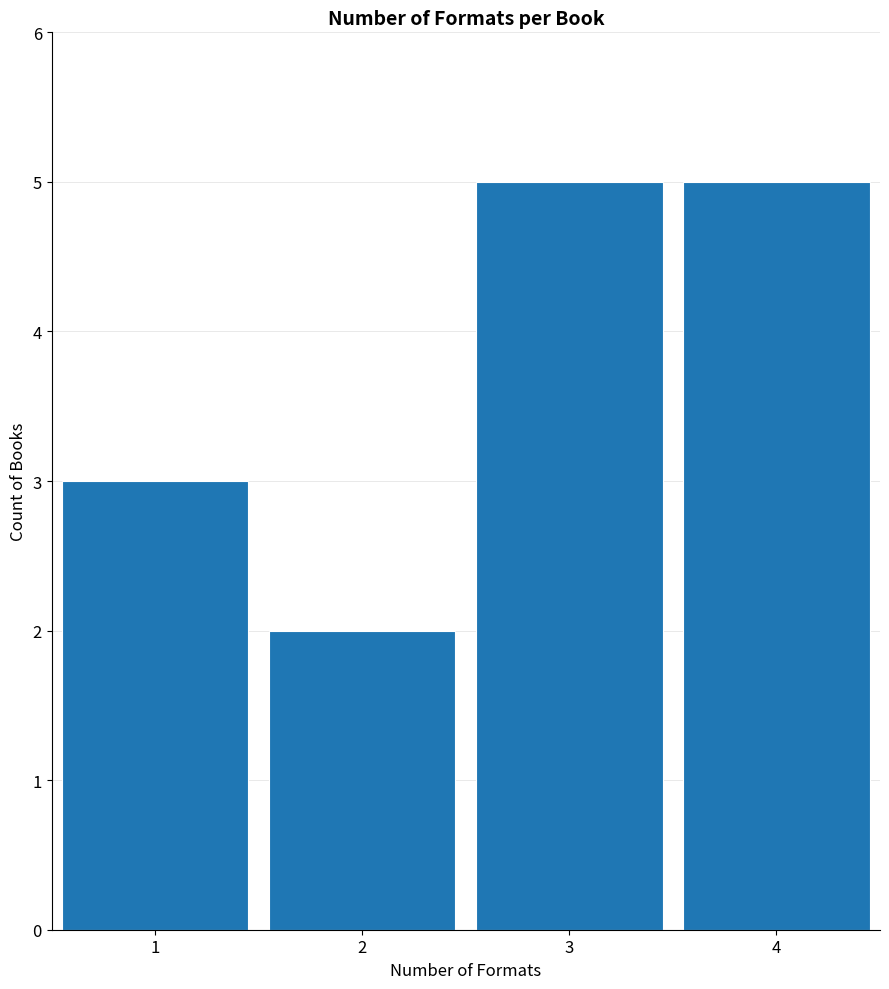

Reading left to right, what are all the values shown in this chart?

1=3	2=2	3=5	4=5